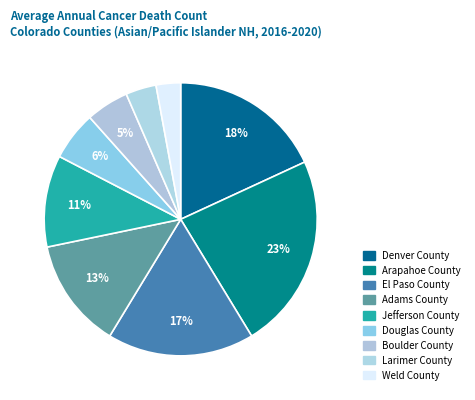

How many slices are in this pie chart?

9